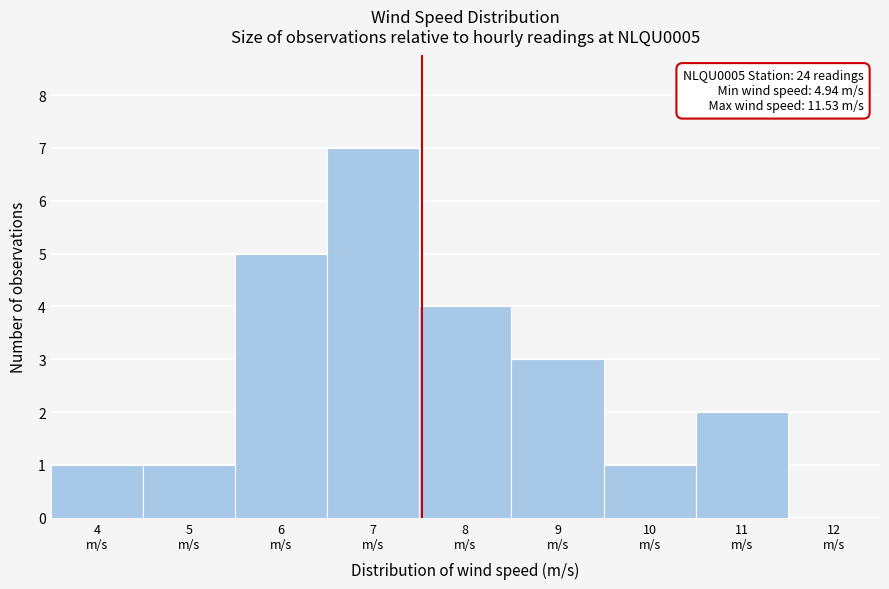

What is the sum of all values?

24